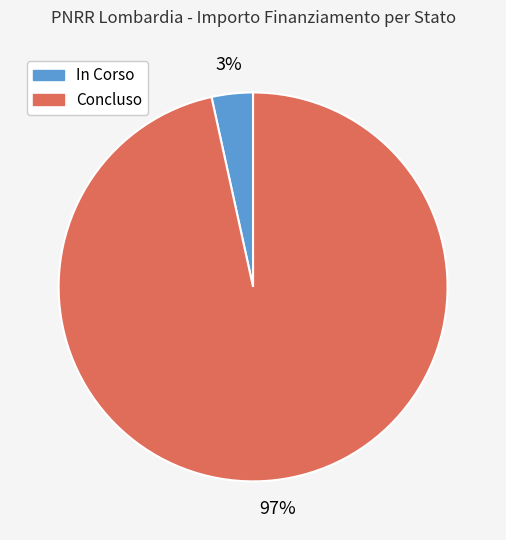

Does any single category account for the majority?

Yes